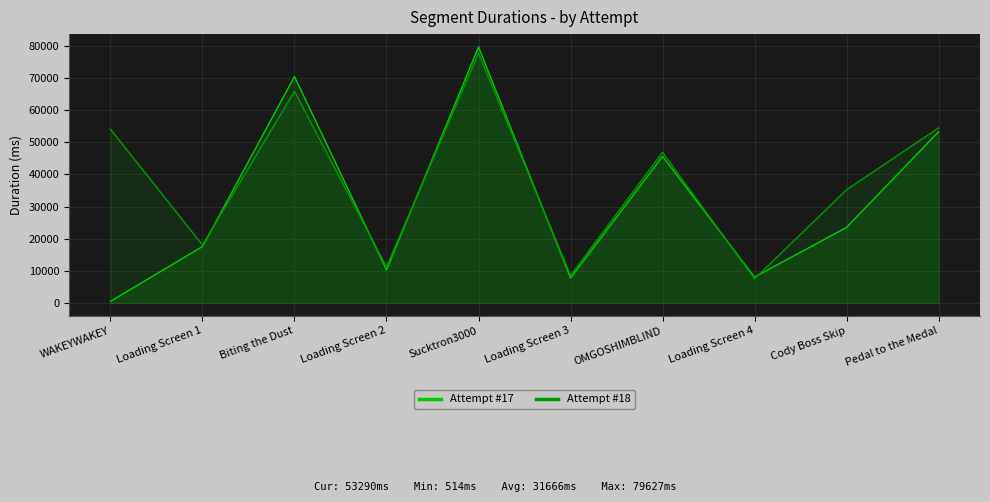

At which label does Attempt #18 reach its peak?

Sucktron3000